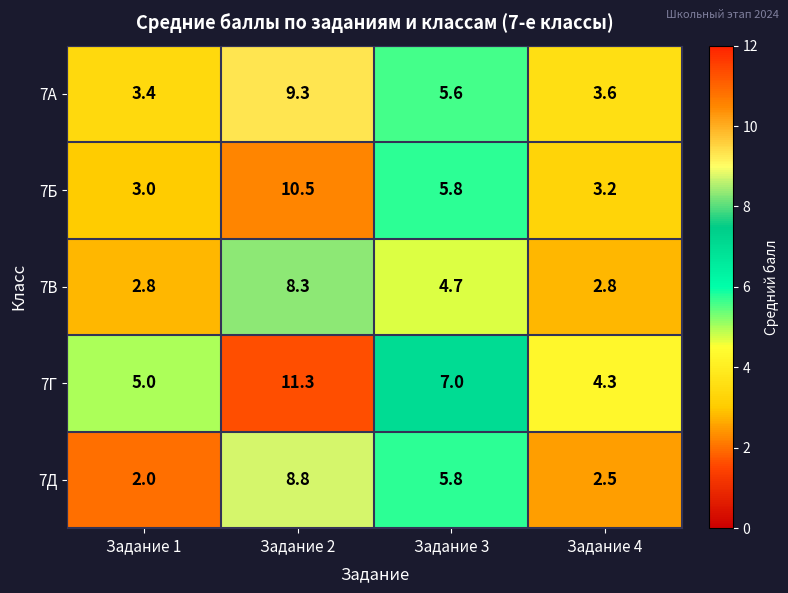

Reading left to right, extract all data points from this chart.

7А: 3.4	9.3	5.6	3.6
7Б: 3.0	10.5	5.8	3.2
7В: 2.8	8.3	4.7	2.8
7Г: 5.0	11.3	7.0	4.3
7Д: 2.0	8.8	5.8	2.5